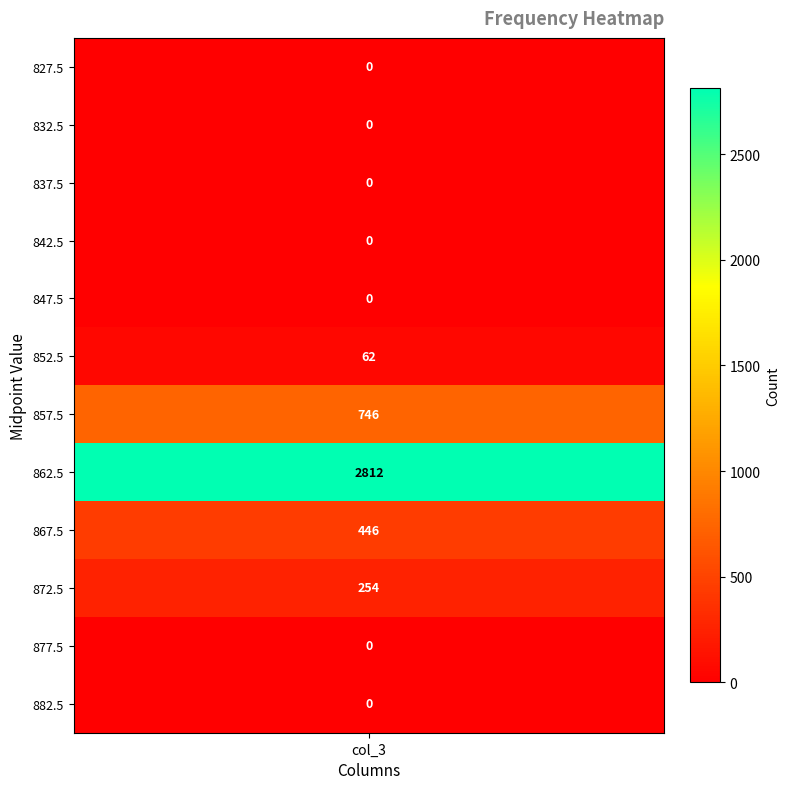

What is the average value?

360